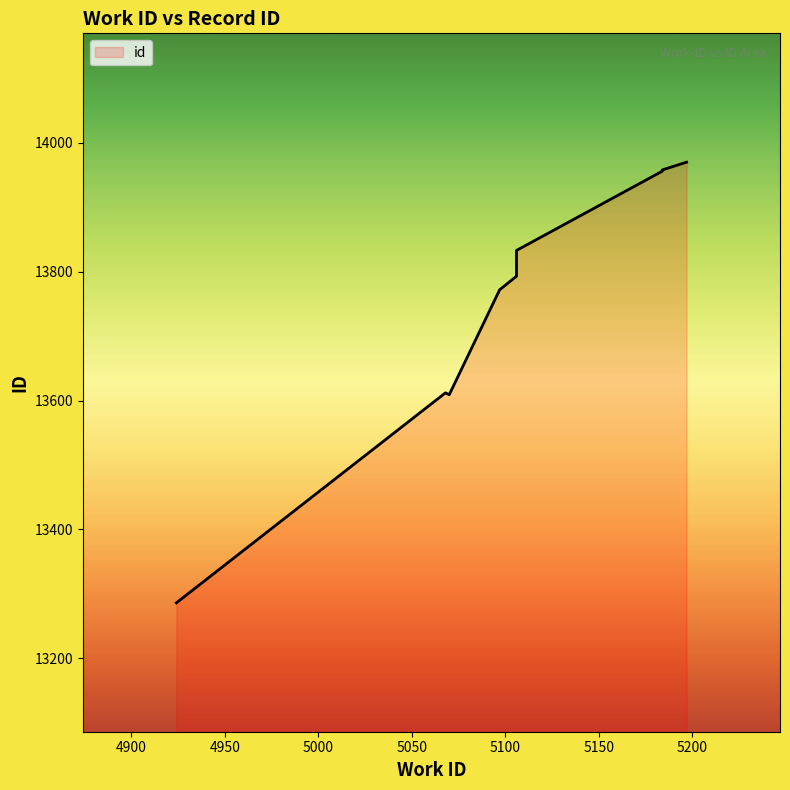

Does the chart have visible grid lines?

No